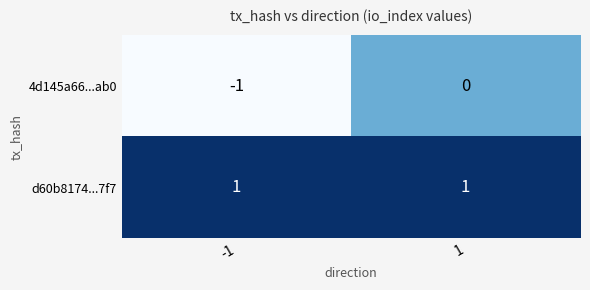

Reading left to right, extract all data points from this chart.

4d145a66...ab0: -1=-1	1=0
d60b8174...7f7: -1=1	1=1